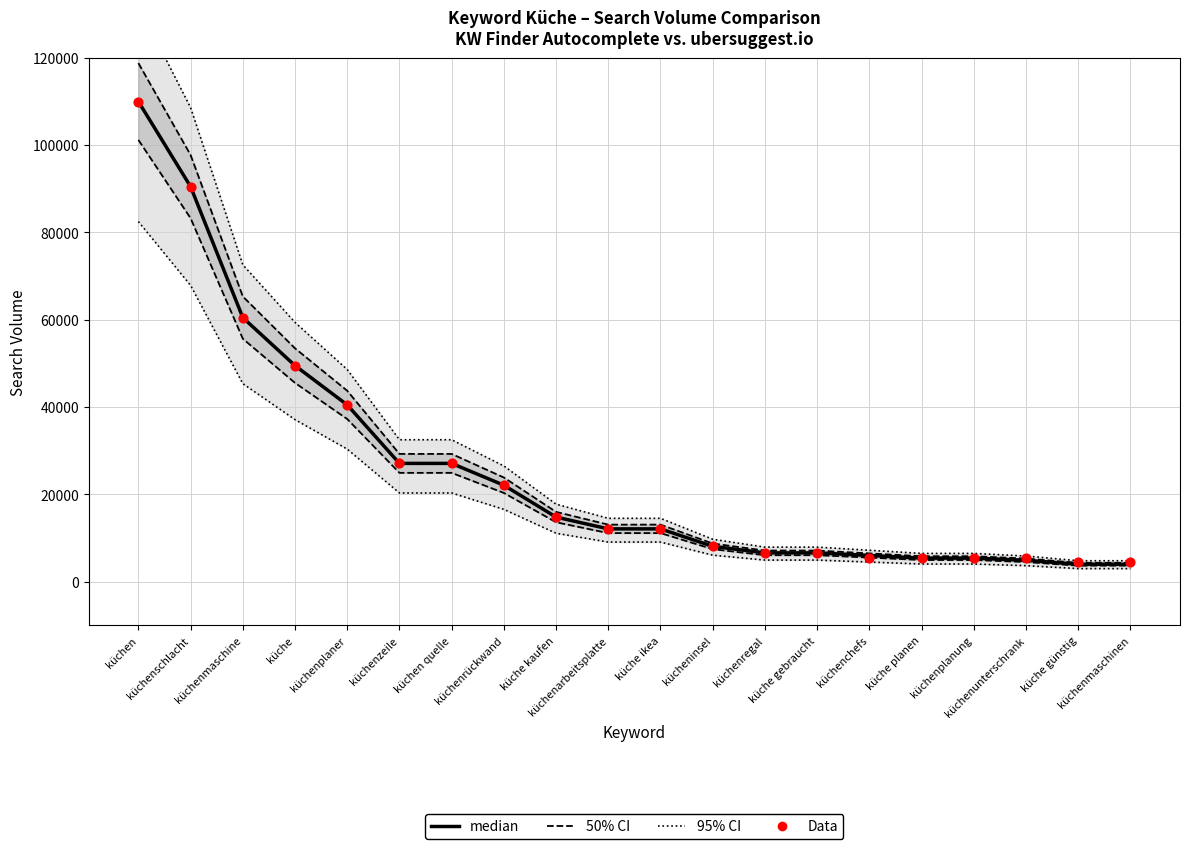

Is the value of Data at küchenmaschine greater than the value of median at küchenrückwand?

Yes